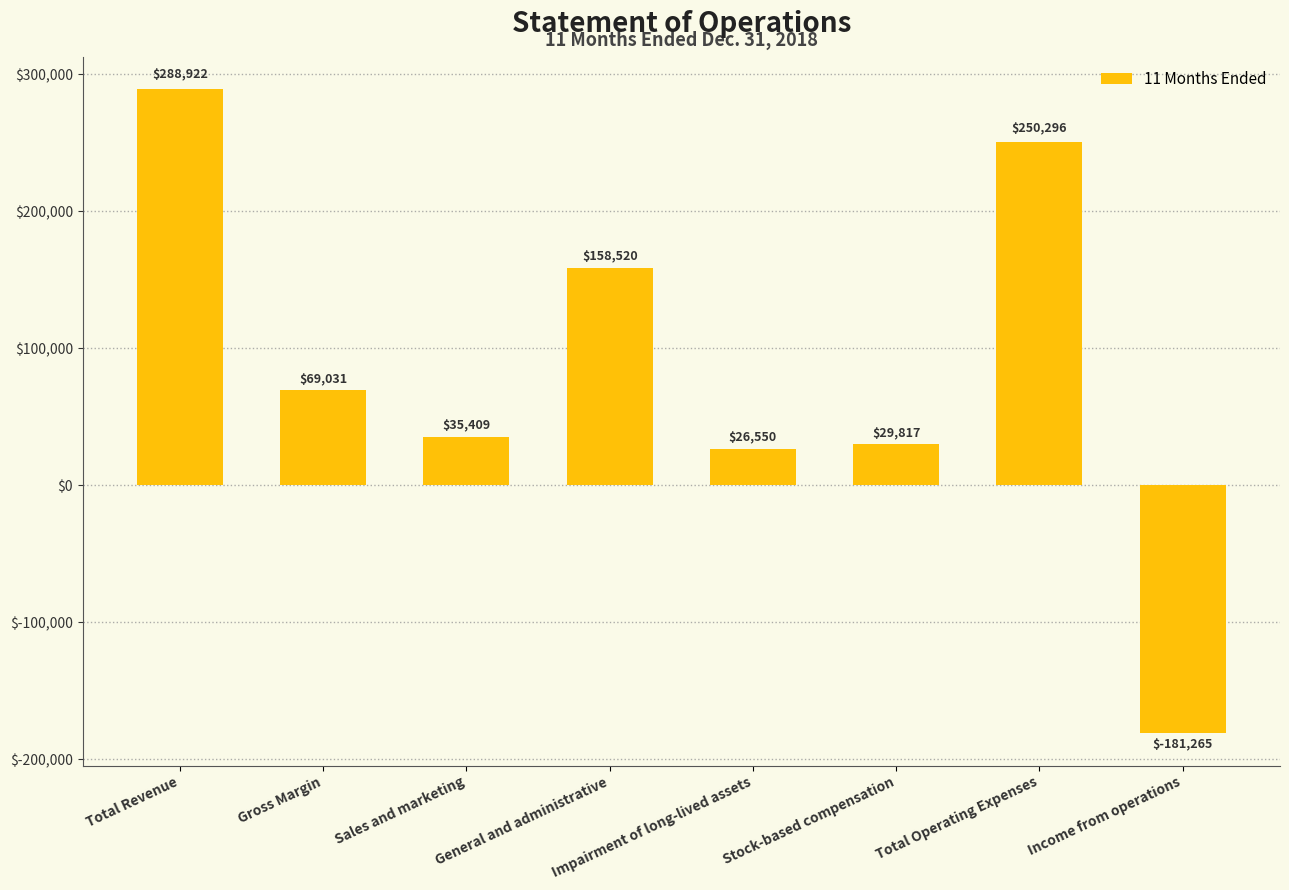

Read the value at Impairment of long-lived assets, to the nearest 10.

26550